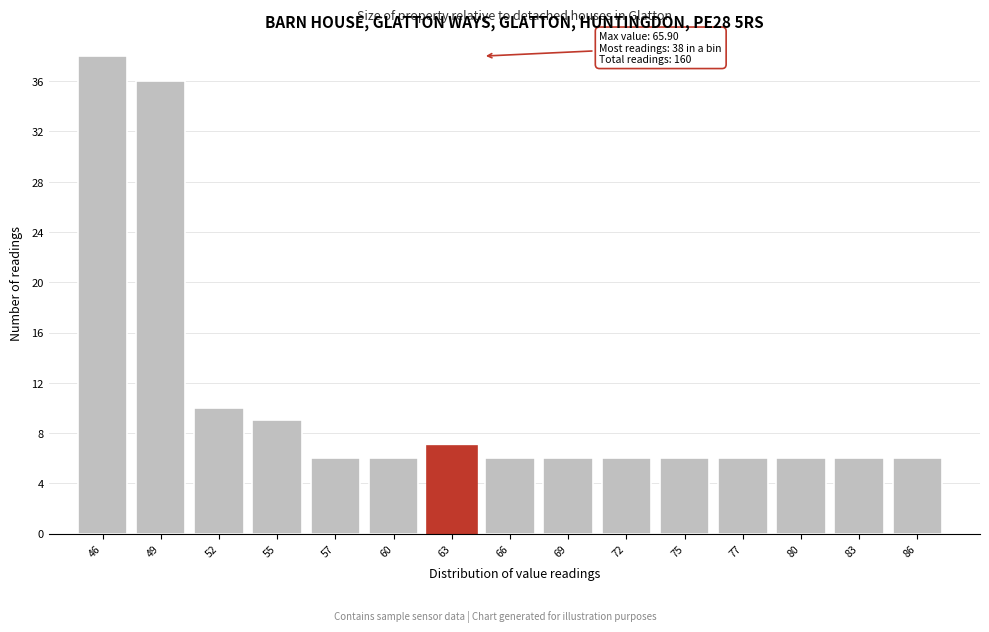

Reading left to right, transcribe all the data shown in this chart.

38	36	10	9	6	6	7	6	6	6	6	6	6	6	6